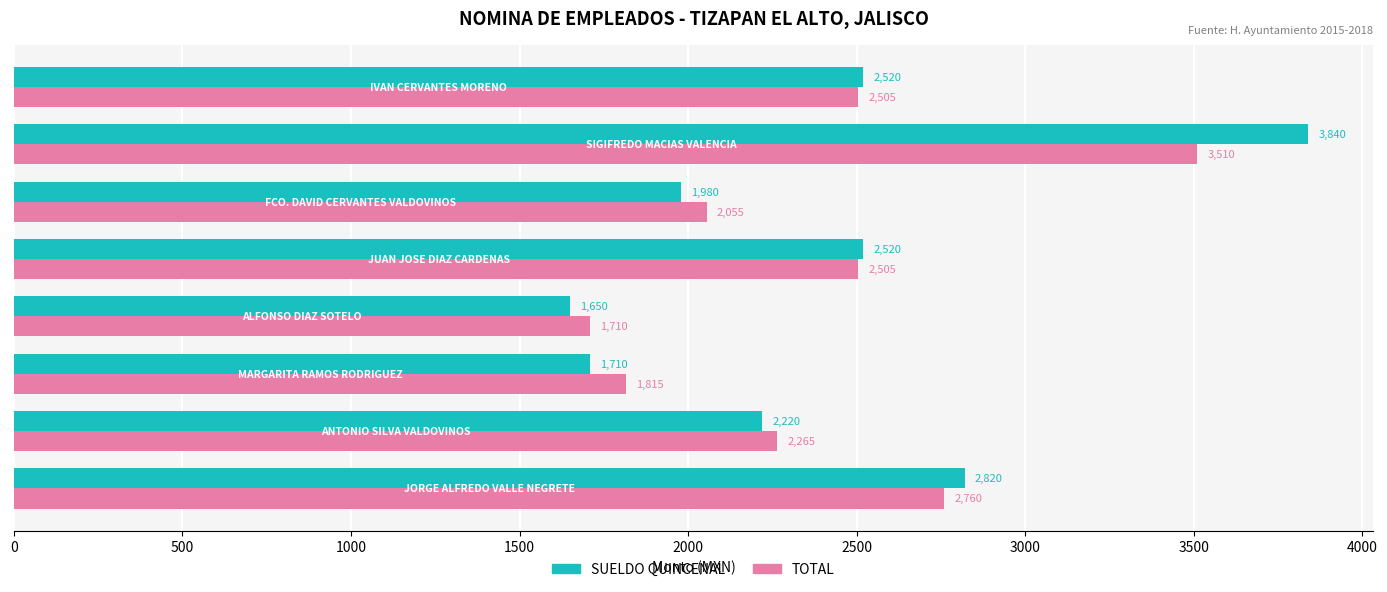

Count the number of data series in this chart.

2